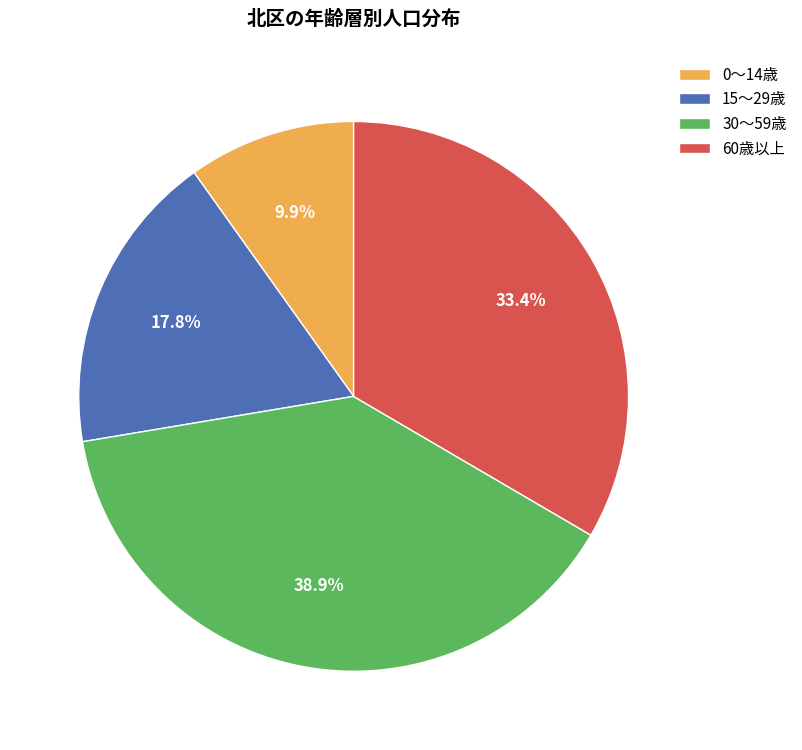

Rank the categories by value from lowest to highest.

0〜14歳, 15〜29歳, 60歳以上, 30〜59歳